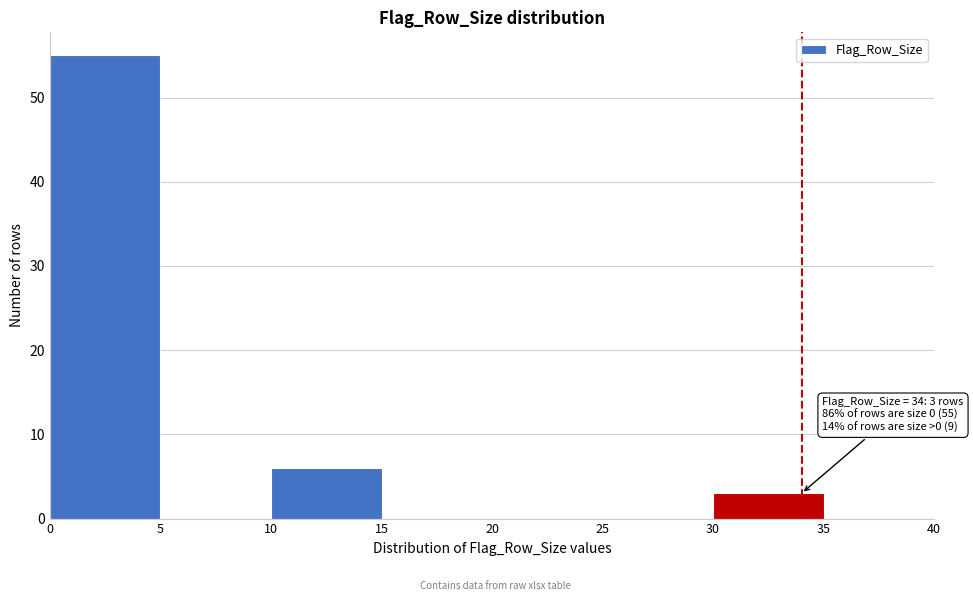

Over which range of the x-axis is the bar tallest?

0 to 5